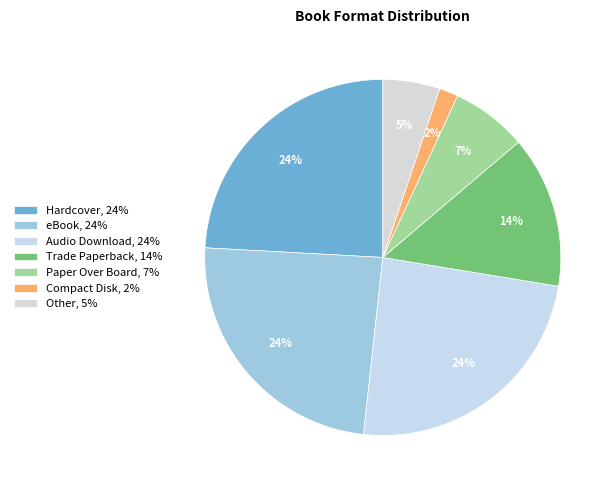

Is it true that Paper Over Board is 7% of the pie?

True